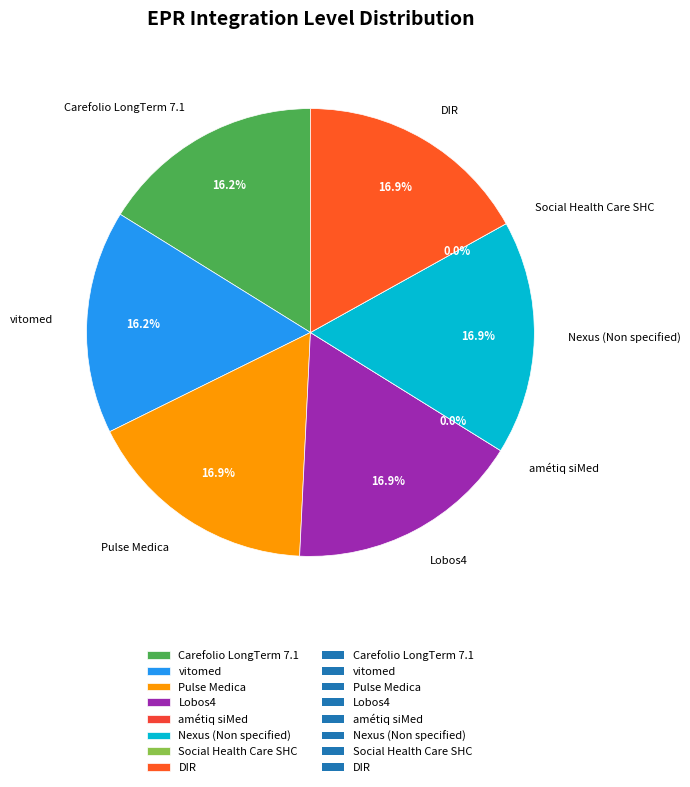

Which slice is the smallest?

amétiq siMed